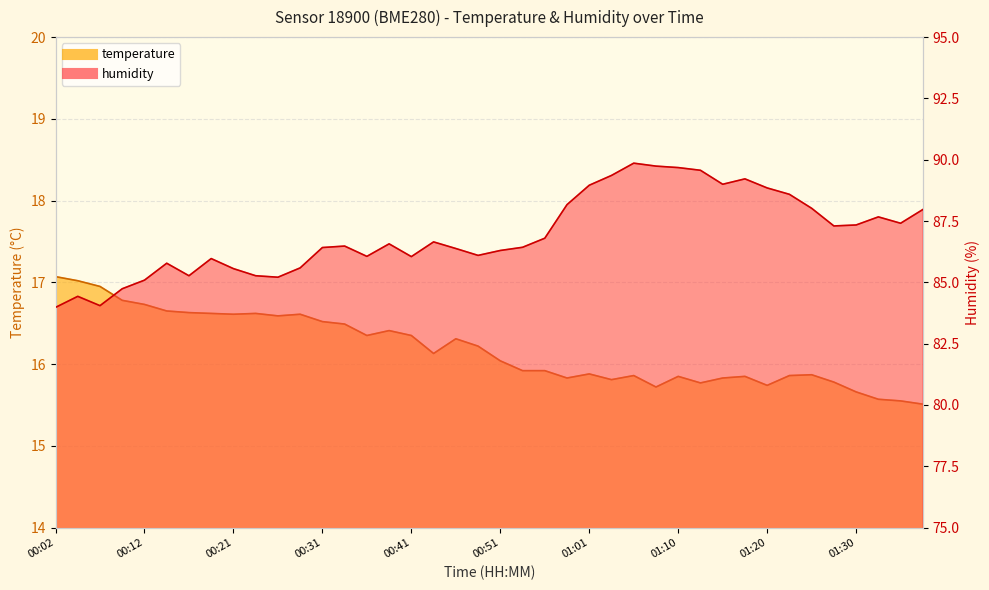

List the series in order of their overall mean, highest first.

humidity, temperature